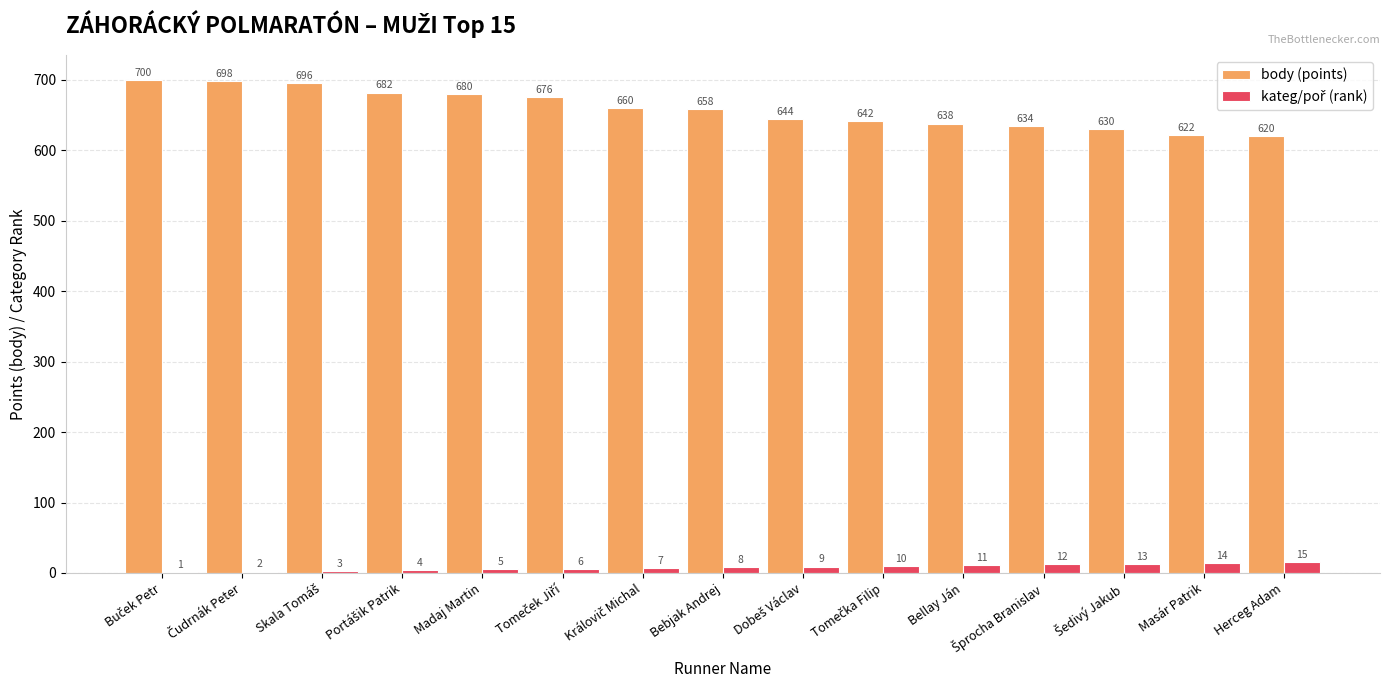

True or false: body (points) has a value of 927 at Masár Patrik.

False